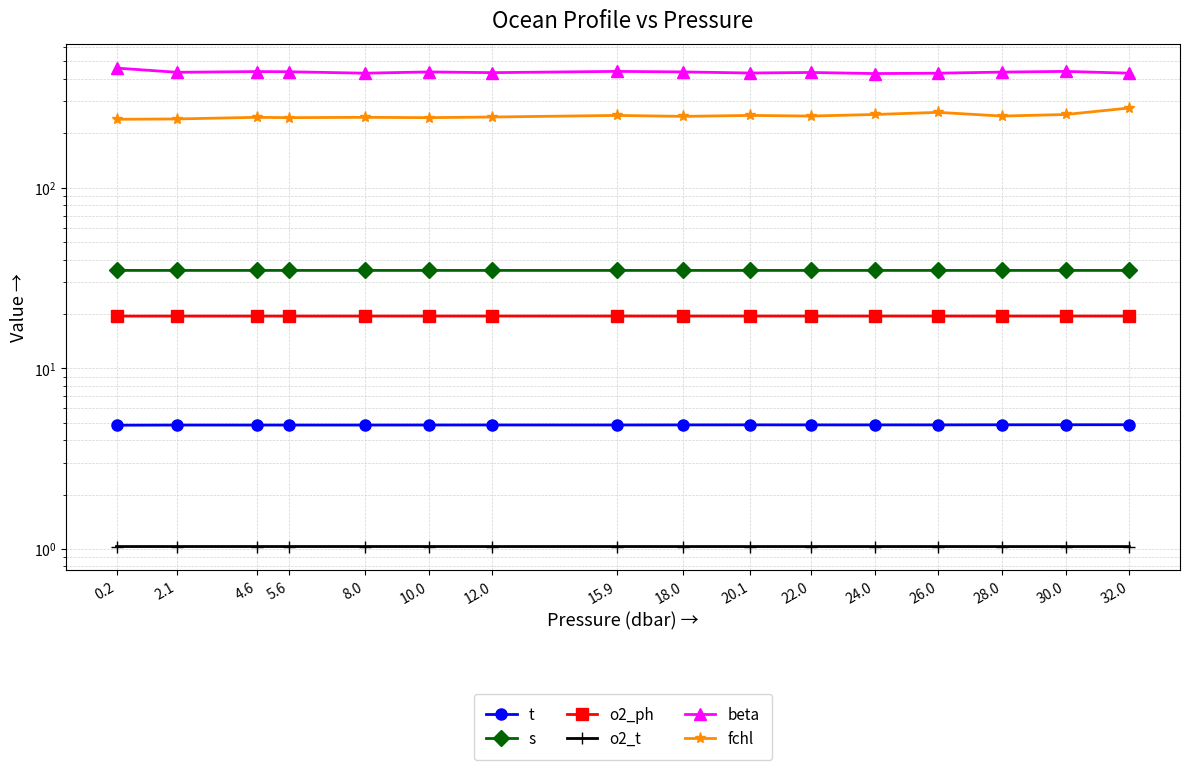

True or false: fchl has more than 0 interior local peaks.

True